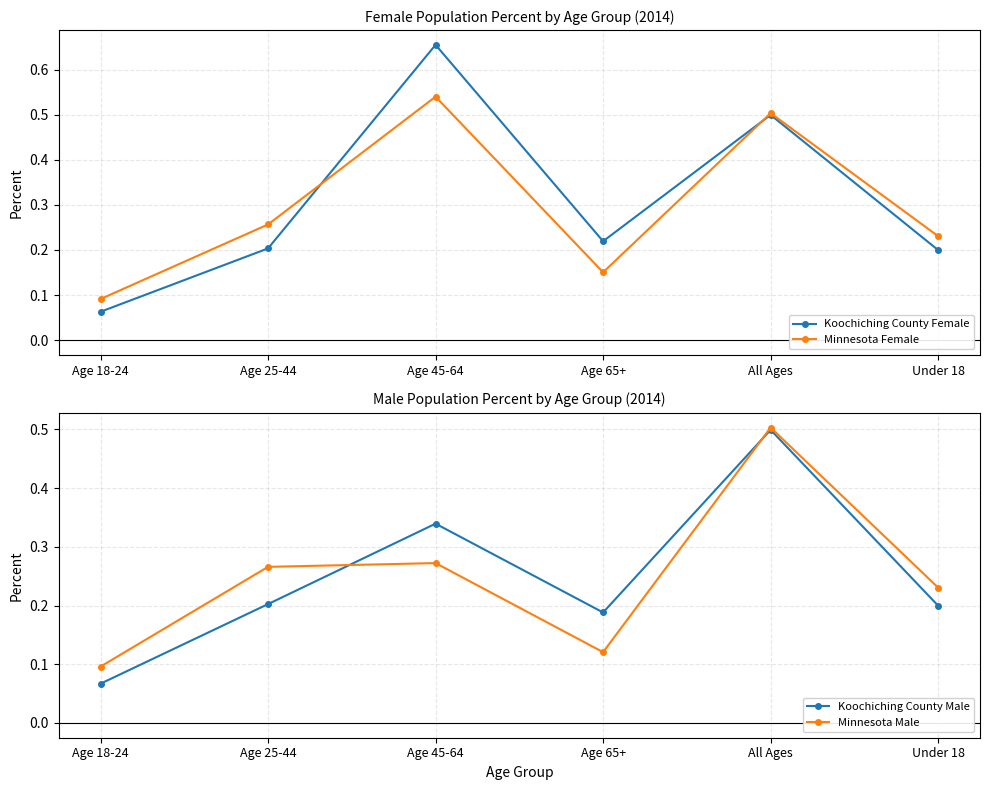

How many times do Koochiching County Male and Koochiching County Female cross each other?

1